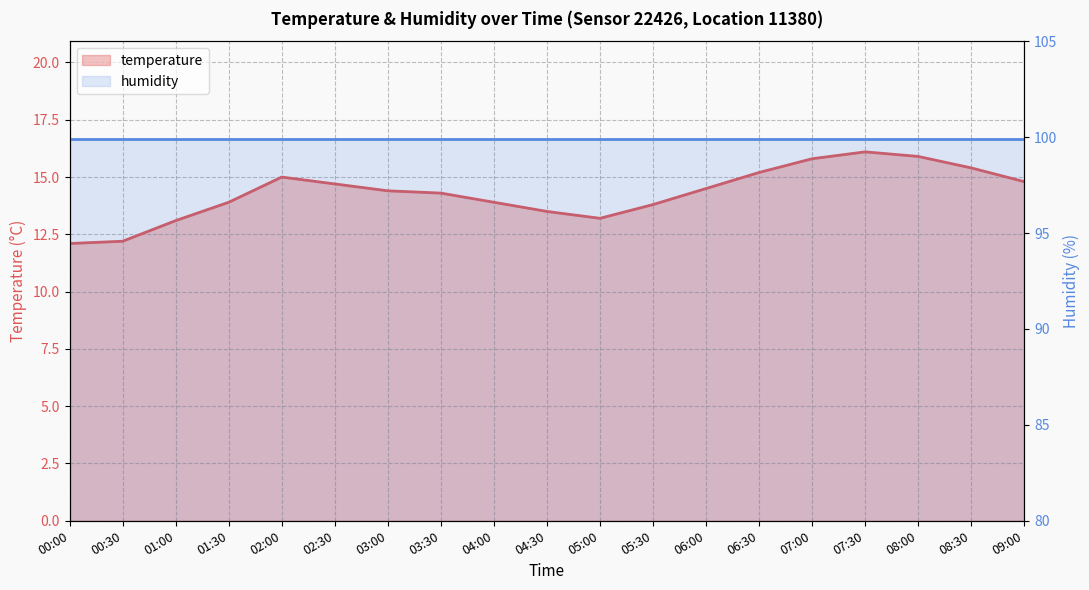

What is the minimum value shown in the chart?

12.1